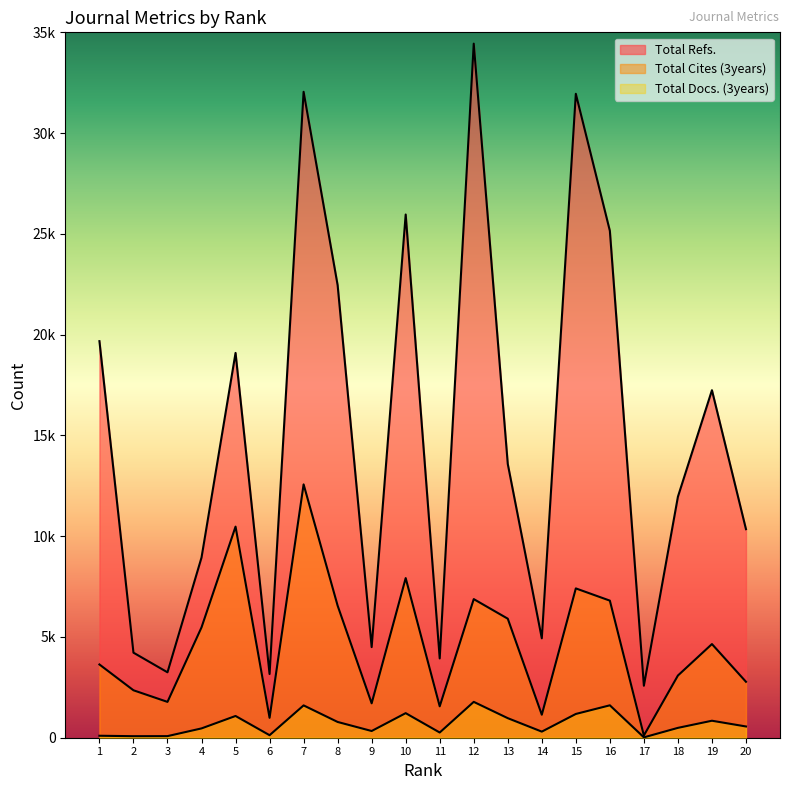

What is the maximum value for Total Cites (3years)?

12570